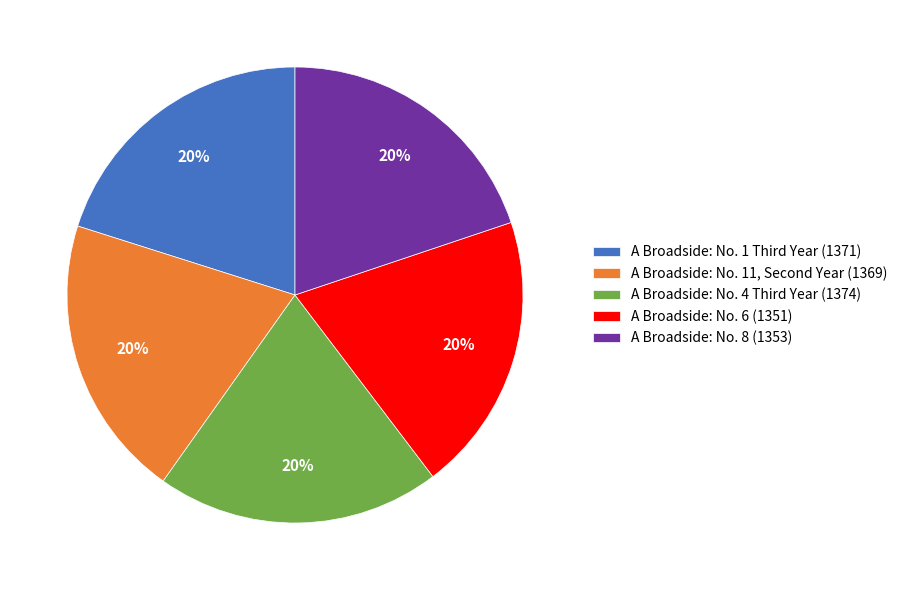

To the nearest percent, what is the average slice percentage?

20%